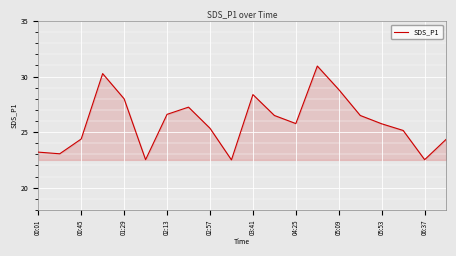

What is the average value?

25.9